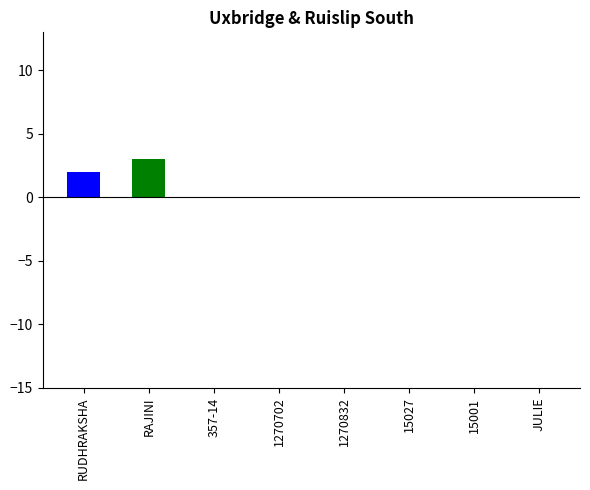

What is the sum of all values?

5